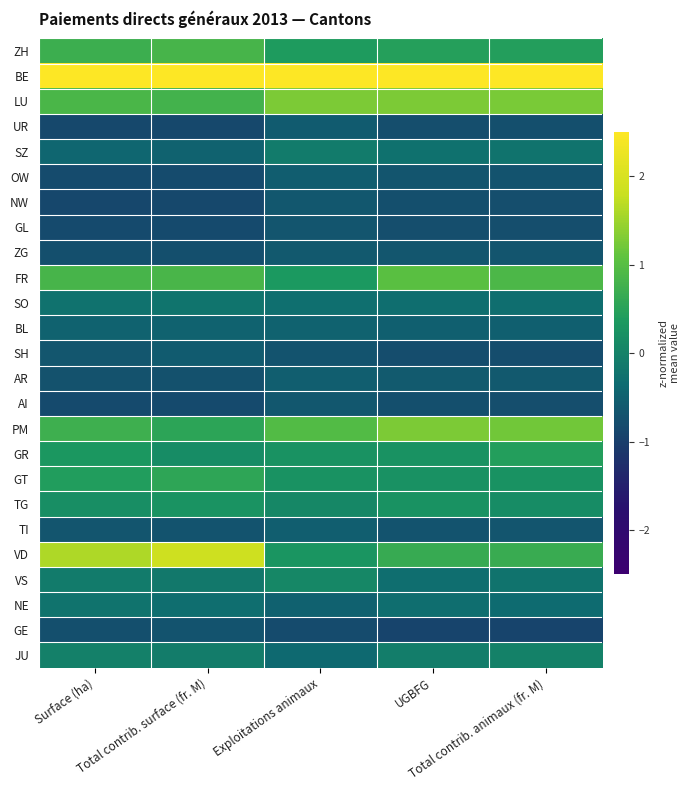

How many categories are shown in the chart?

5